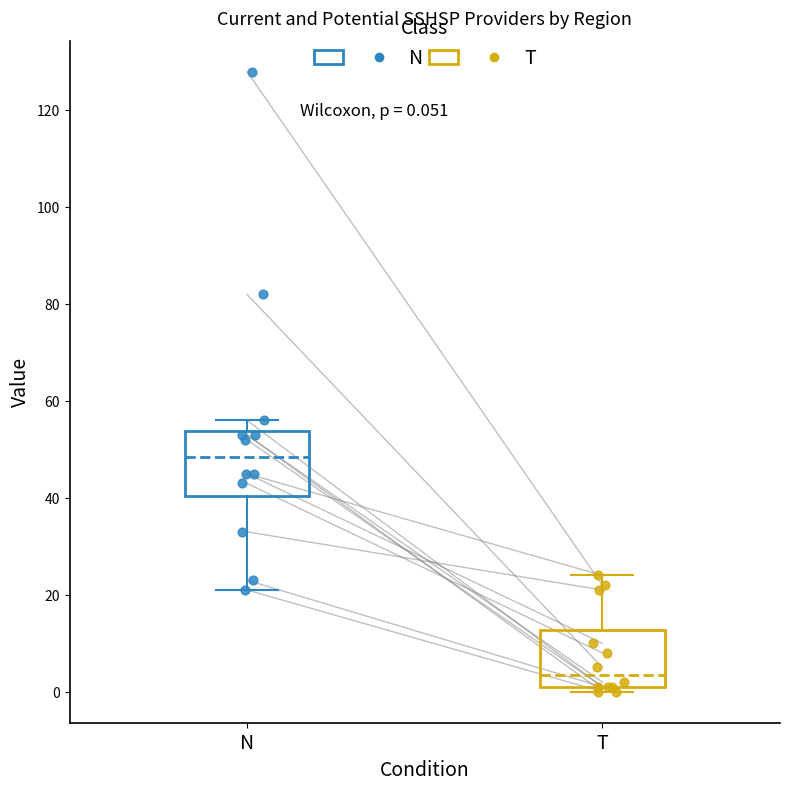

Which box's median line is the highest?

N